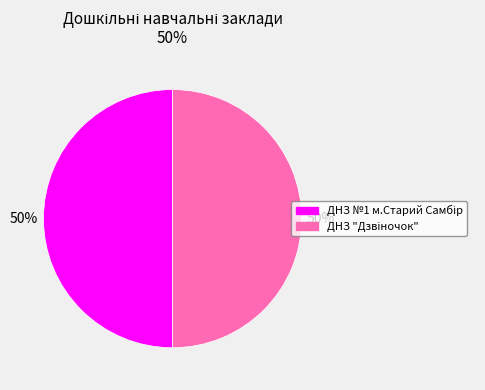

To the nearest percent, what is the average slice percentage?

50%